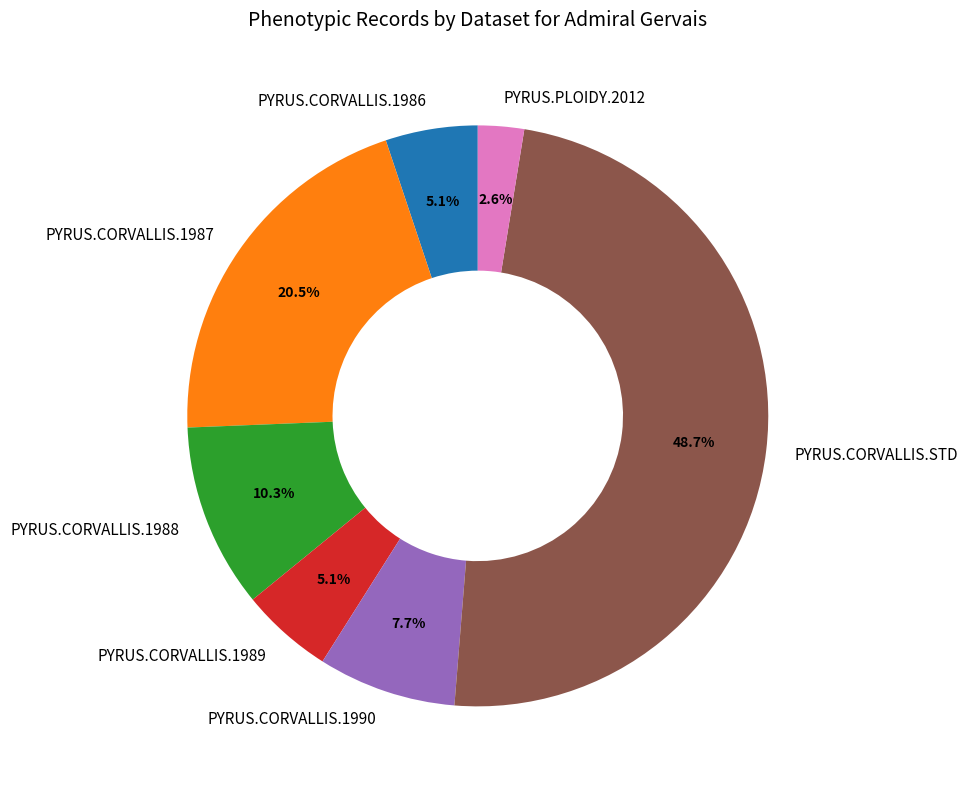

Between PYRUS.CORVALLIS.1987 and PYRUS.CORVALLIS.1988, which is larger?

PYRUS.CORVALLIS.1987